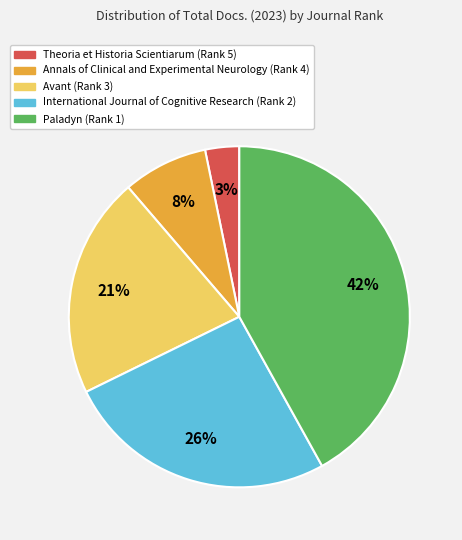

Does any single category account for the majority?

No